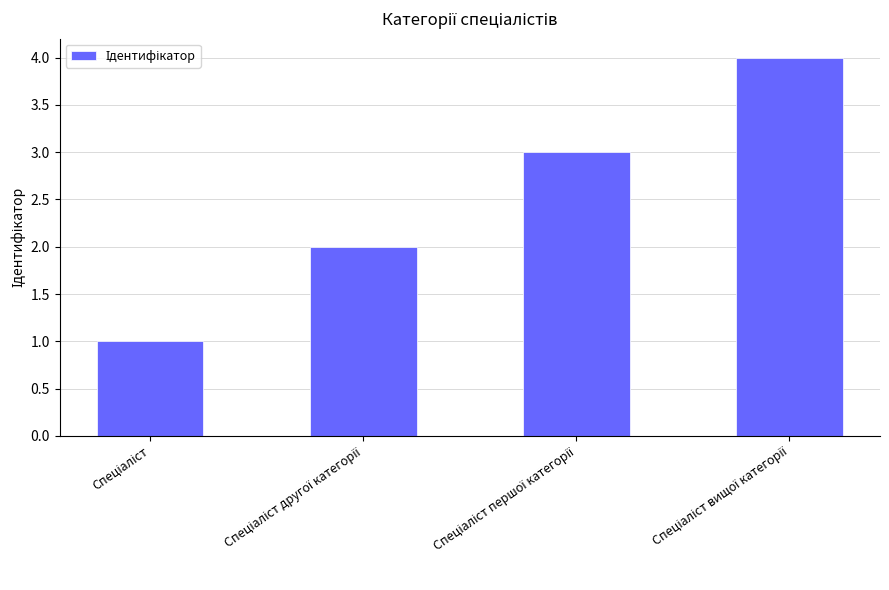

Reading right to left, transcribe all the data shown in this chart.

4	3	2	1